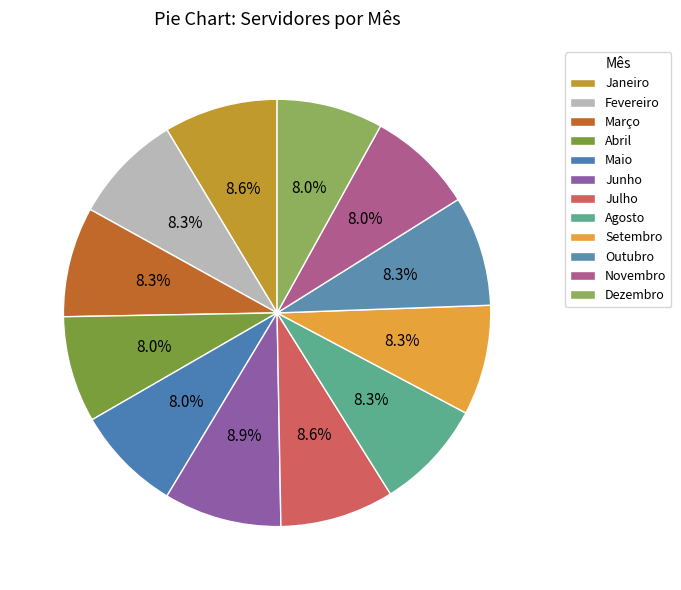

How many segments does this pie chart have?

12